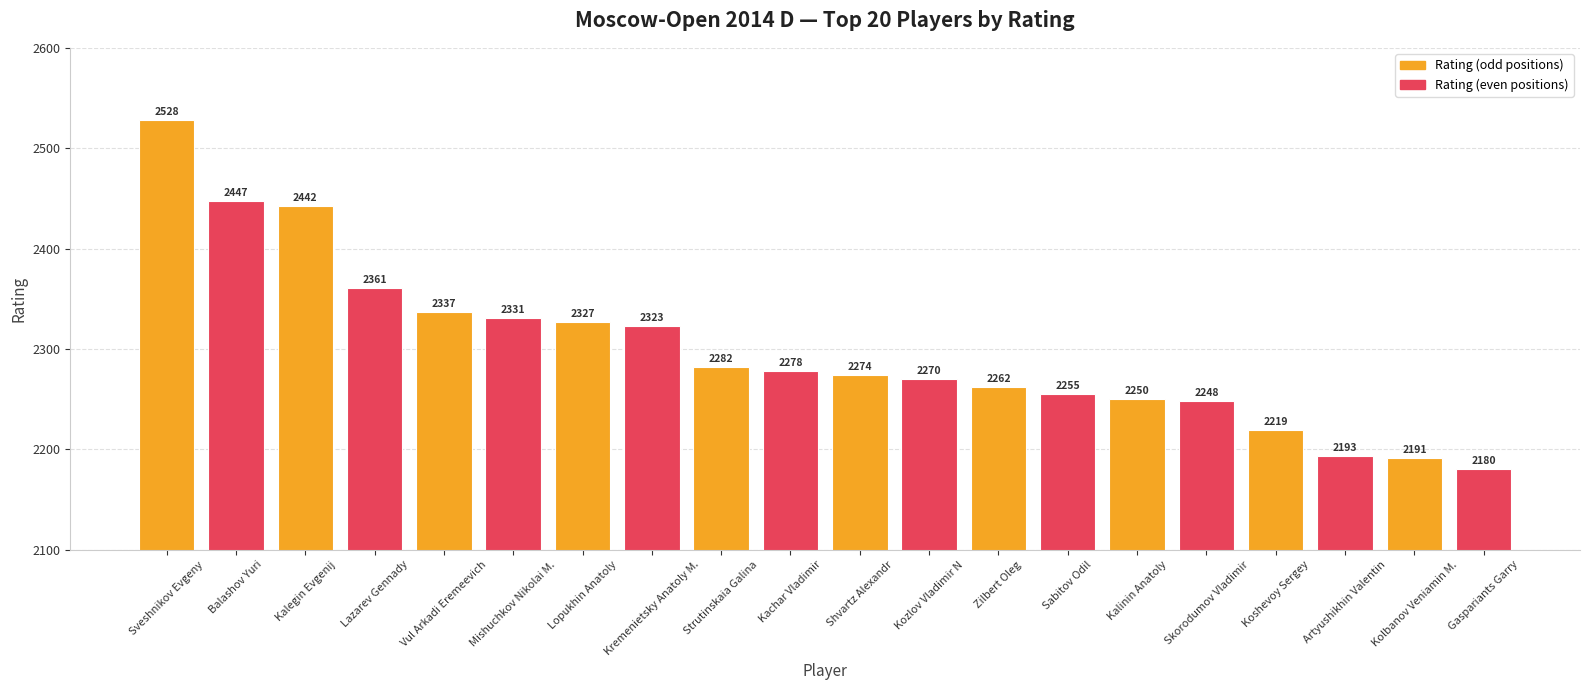

List the labels in order of value, largest first.

Sveshnikov Evgeny, Balashov Yuri, Kalegin Evgenij, Lazarev Gennady, Vul Arkadi Eremeevich, Mishuchkov Nikolai M., Lopukhin Anatoly, Kremenietsky Anatoly M., Strutinskaia Galina, Kachar Vladimir, Shvartz Alexandr, Kozlov Vladimir N, Zilbert Oleg, Sabitov Odil, Kalinin Anatoly, Skorodumov Vladimir, Koshevoy Sergey, Artyushikhin Valentin, Kolbanov Veniamin M., Gaspariants Garry